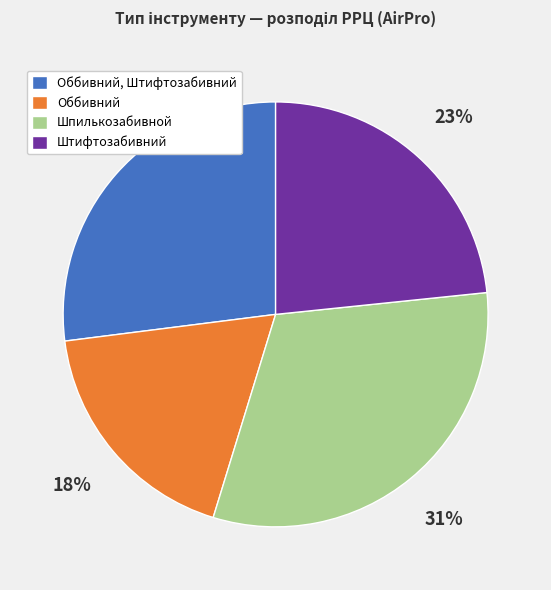

What is the ratio of the value at Шпилькозабивной to the value at Оббивний?

1.7